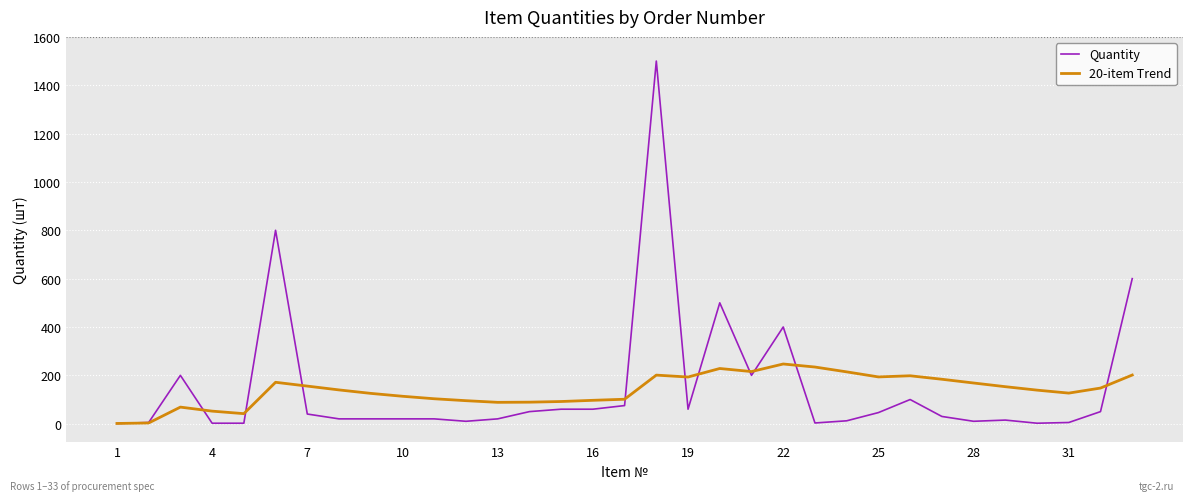

What are all the series names shown in the legend?

Quantity, 20-item Trend